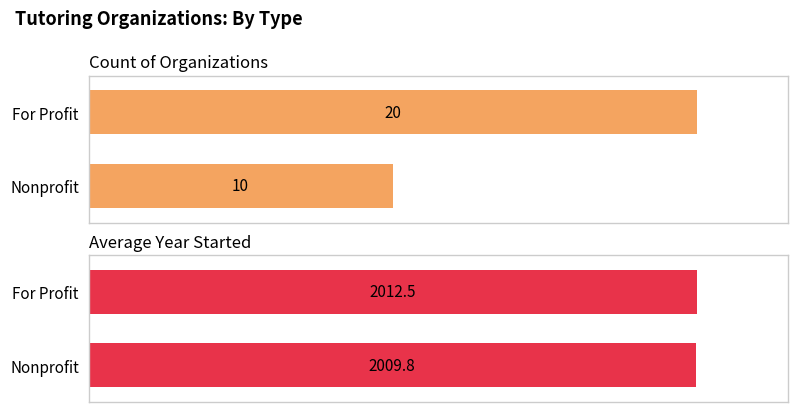

How many data points does each series have?

2